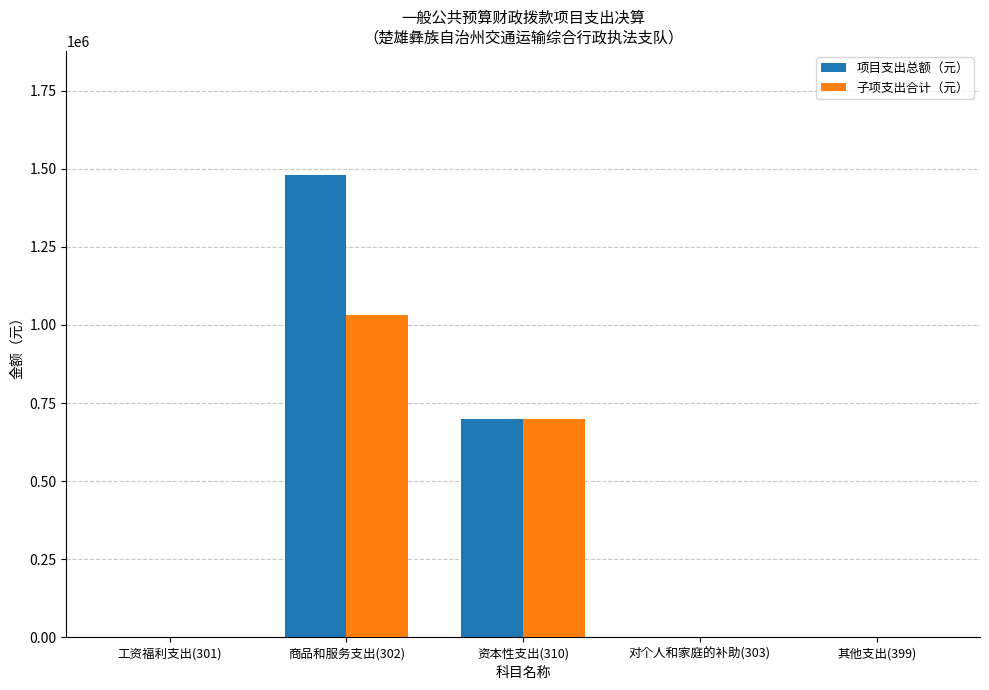

What is the sum of the 子项支出合计（元） values at 资本性支出(310) and 商品和服务支出(302)?

1730792.2